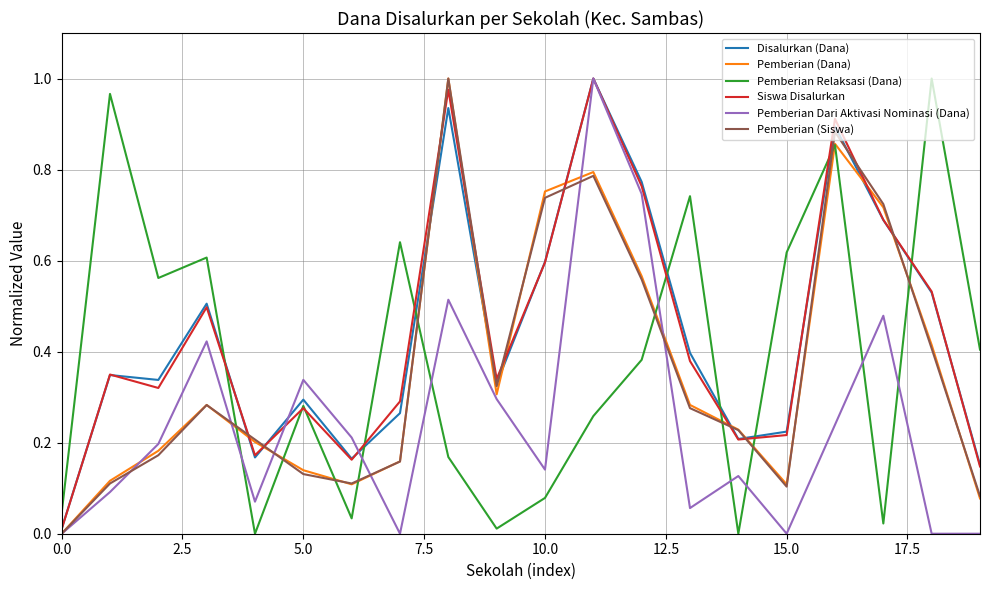

At how many categories does at least one series exceed 0?

20